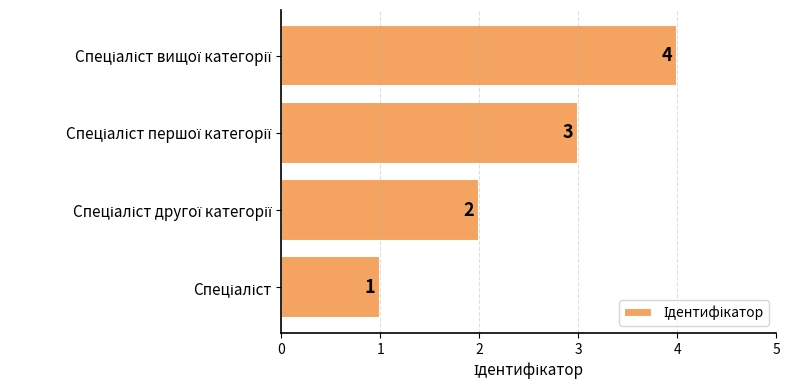

What is the difference between the second highest and second lowest values?

1